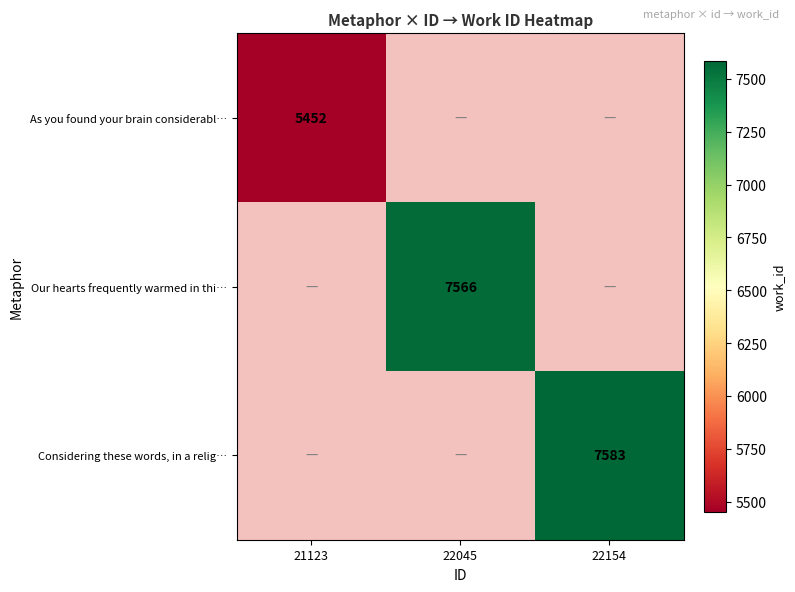

True or false: Our hearts frequently warmed in thi… has a value of 4927 at 22045.

False